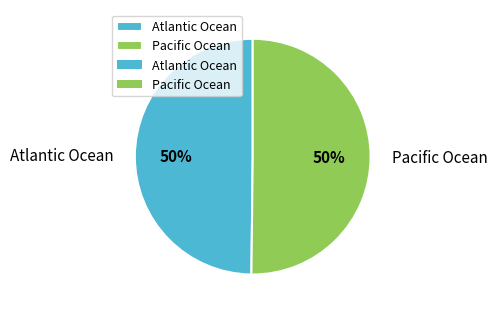

Approximately how many times larger is the value at Pacific Ocean compared to Atlantic Ocean?

1.0